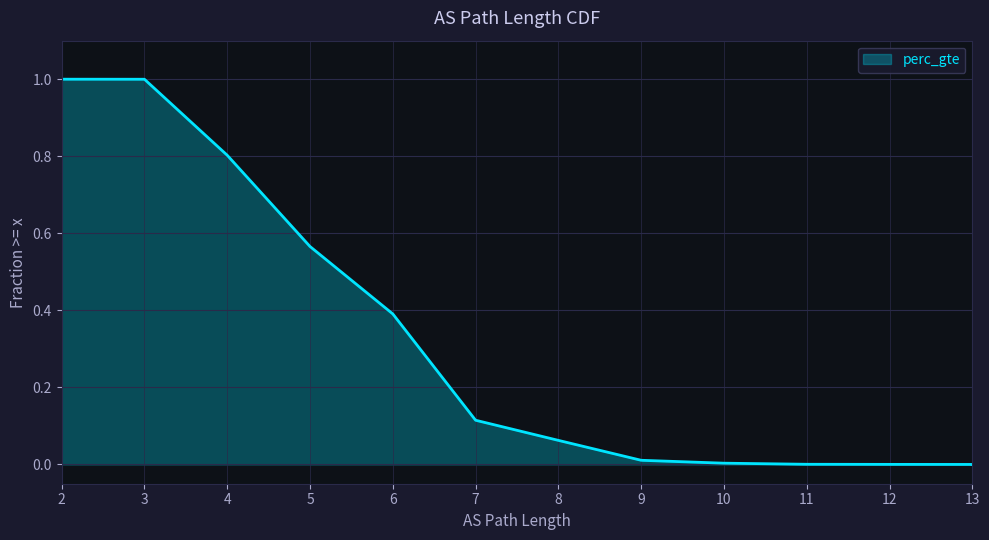

The chart shows a value of 1.0 at 2. True or false?

True